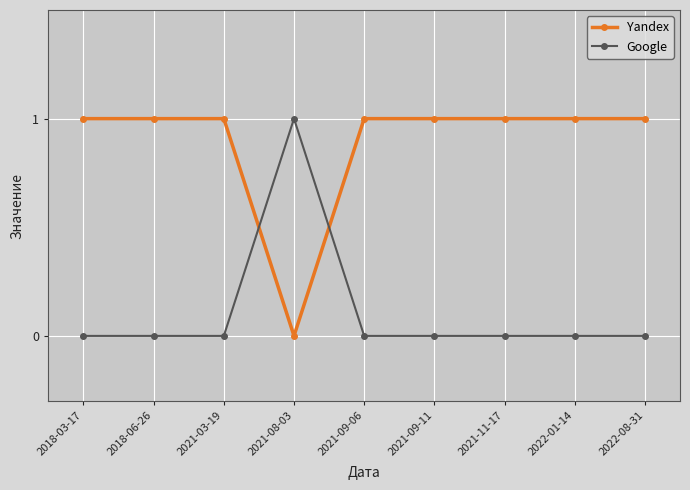

True or false: Yandex has a value of 0 at 2018-06-26.

False